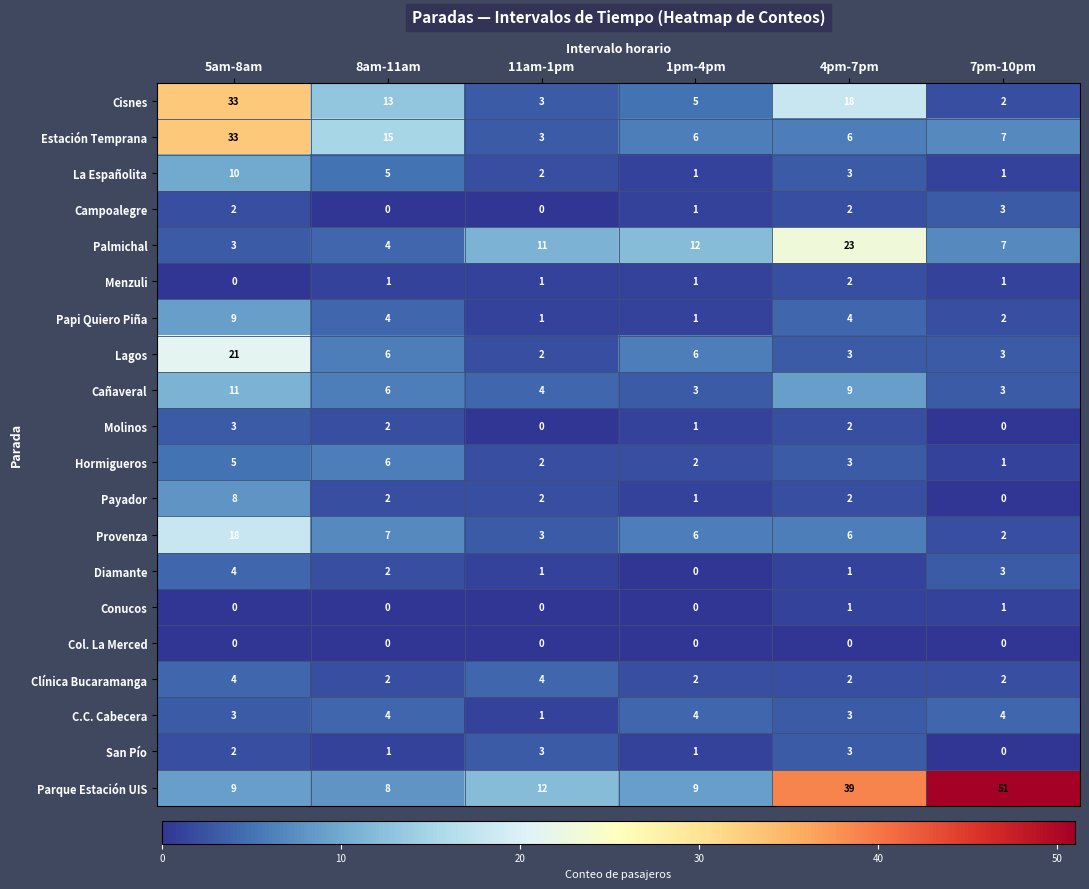

What is the difference between the second highest and second lowest values in the Hormigueros series?

3